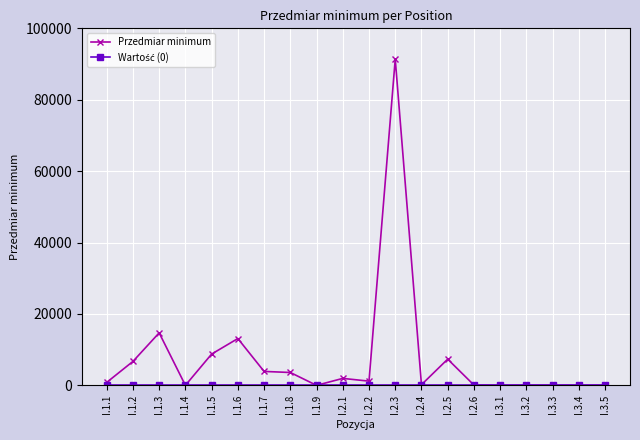

Which series has the largest total across all categories?

Przedmiar minimum